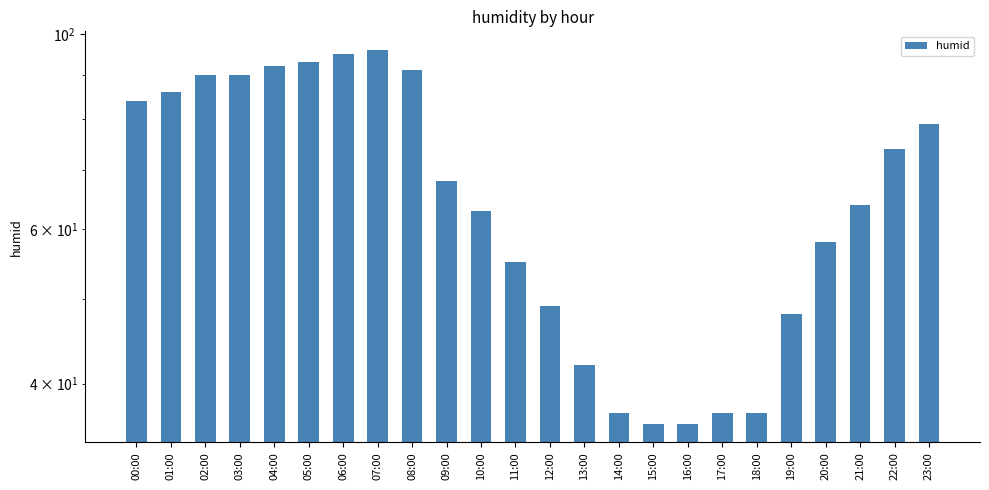

True or false: the data shows 37 at 14:00.

True